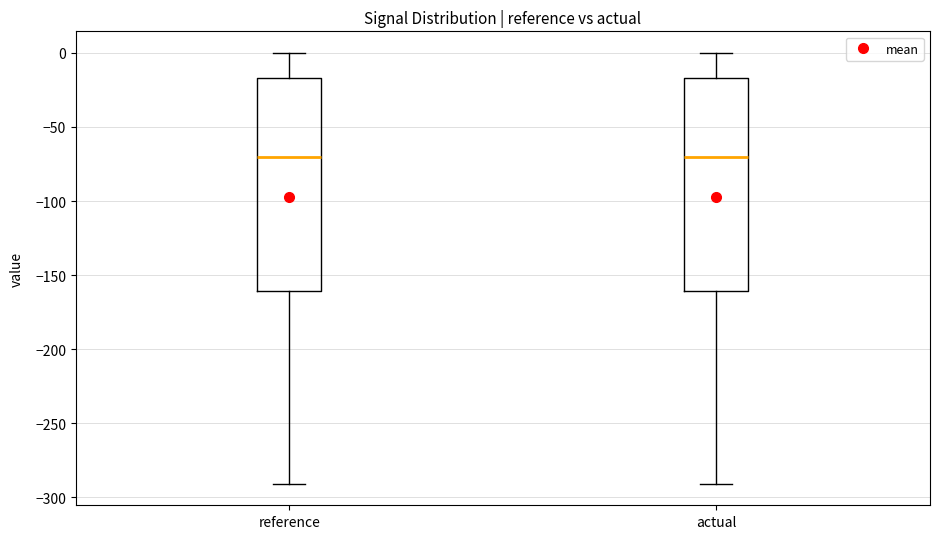

Where is the lower edge of the box for actual on the y-axis? The values are not printed on the chart, so give them approximately, as read against the axis.

-160